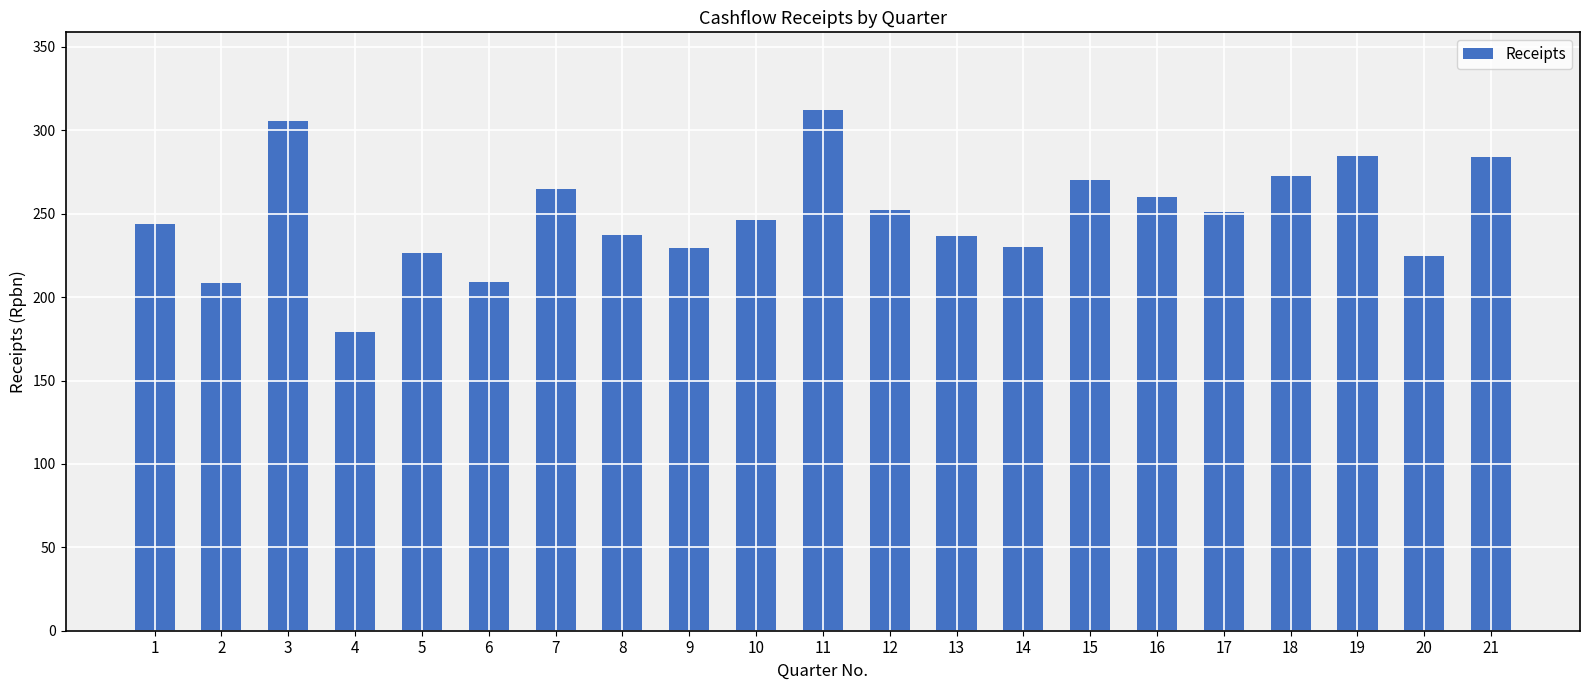

What is the ratio of the value at 3 to the value at 14?

1.3